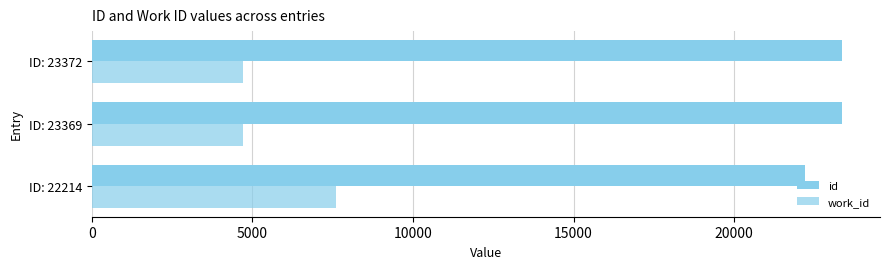

Count the number of data series in this chart.

2